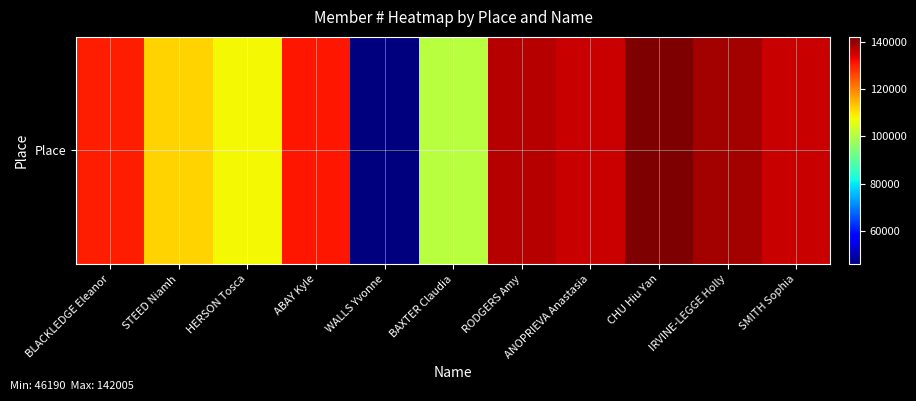

What is the change in value from BLACKLEDGE Eleanor to ABAY Kyle?

+694